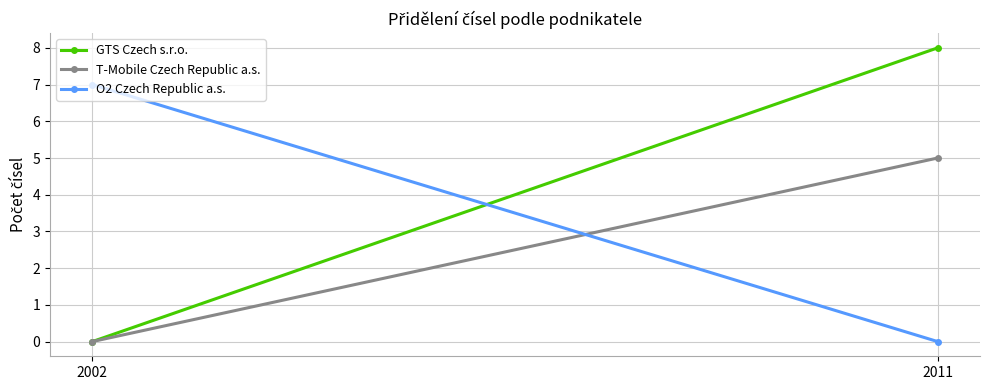

The GTS Czech s.r.o. series shows 0 at 2002. True or false?

True